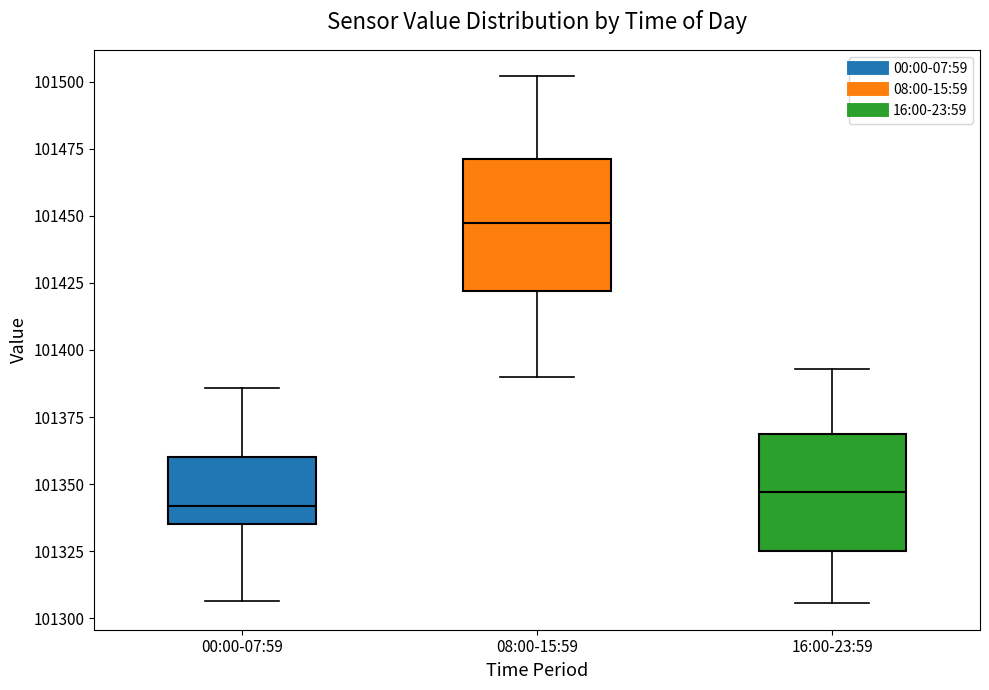

Reading left to right, read every box against the y-axis: the position of its median line, the range the box covers, and the ends of its whiskers. The values are not printed on the chart, so give them approximately, as read against the axis.

00:00-07:59: median 101340, box 101335 to 101360, whiskers 101305 to 101385
08:00-15:59: median 101445, box 101420 to 101470, whiskers 101390 to 101500
16:00-23:59: median 101345, box 101325 to 101370, whiskers 101305 to 101395